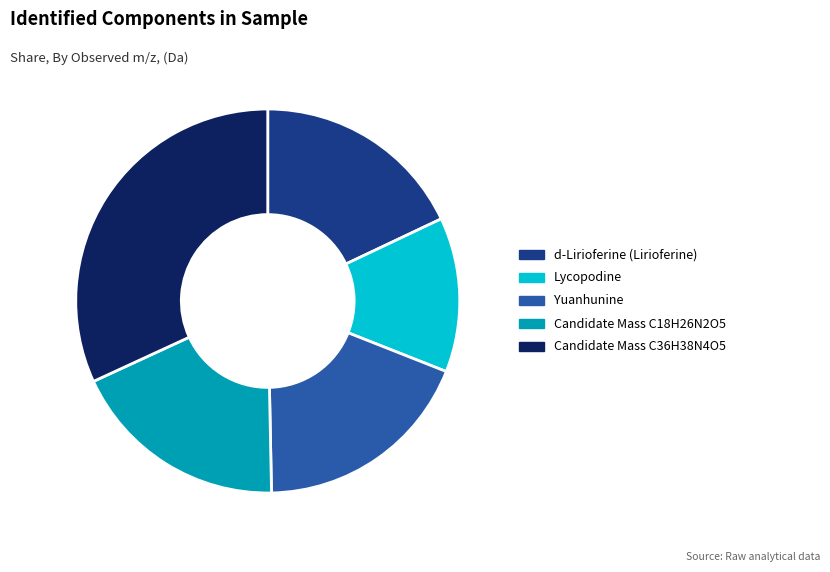

Is it true that Yuanhunine is 19% of the pie?

True